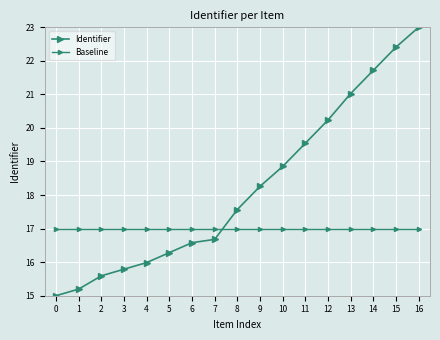

How many lines are shown in the chart?

2